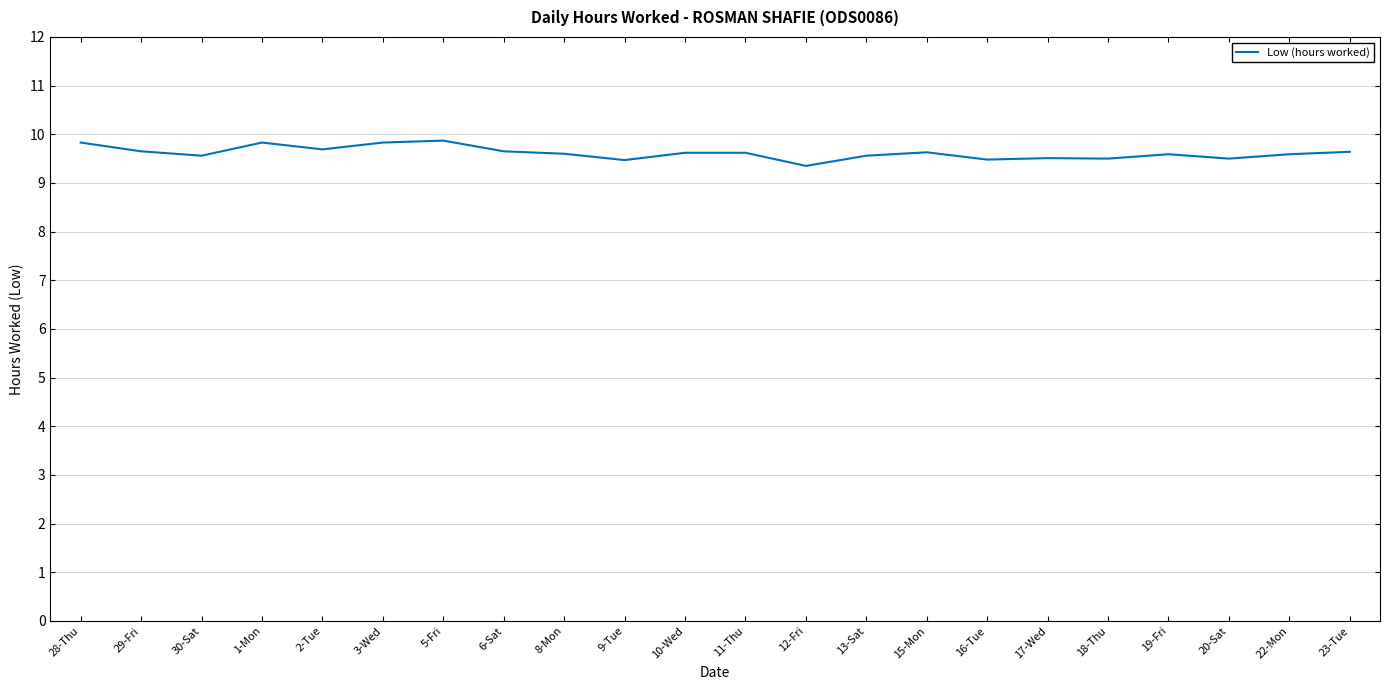

Approximately how many times larger is the value at 9-Tue compared to 22-Mon?

1.0